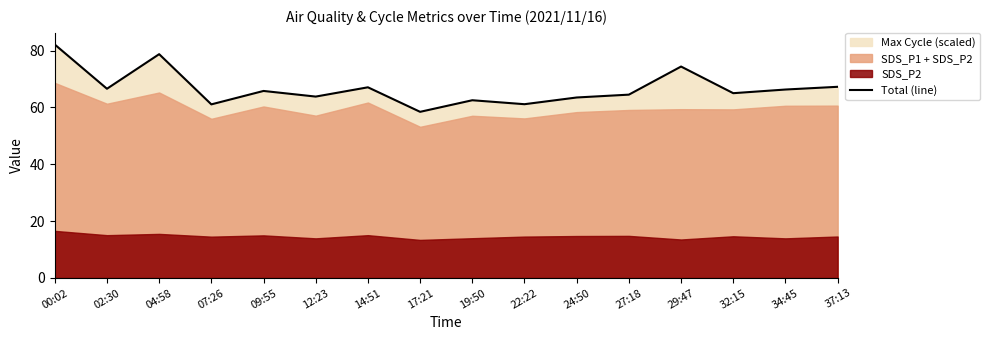

Between 07:26 and 22:22, which is larger?

22:22